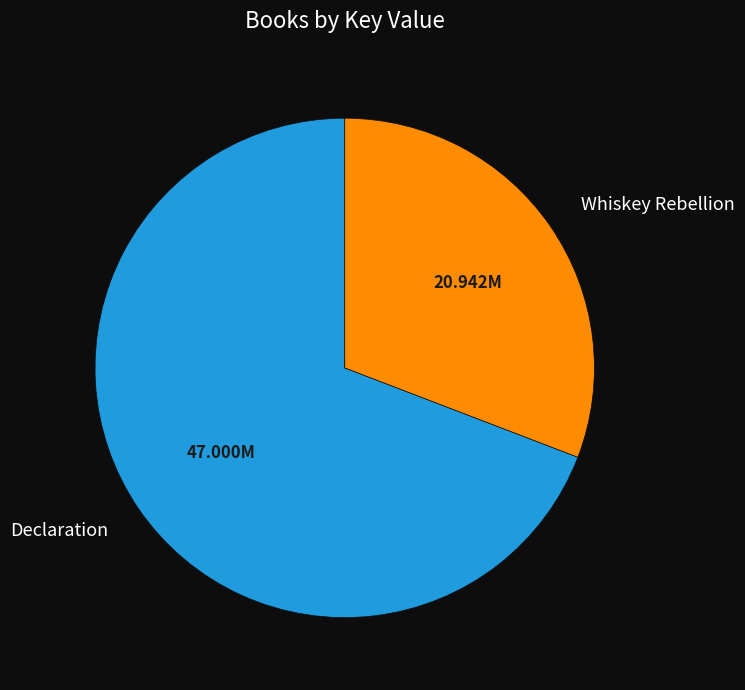

How many slices are in this pie chart?

2